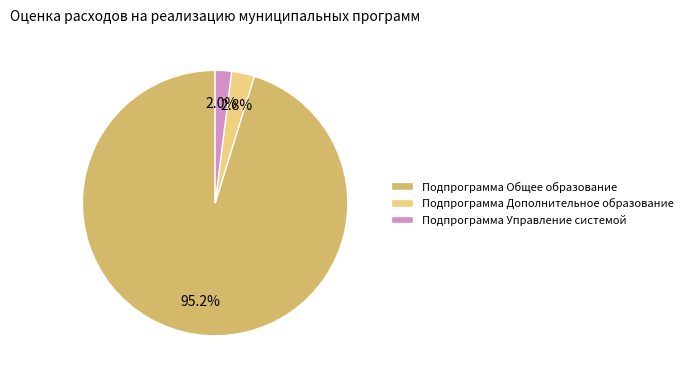

Rank the categories by value from lowest to highest.

Подпрограмма Управление системой, Подпрограмма Дополнительное образование, Подпрограмма Общее образование